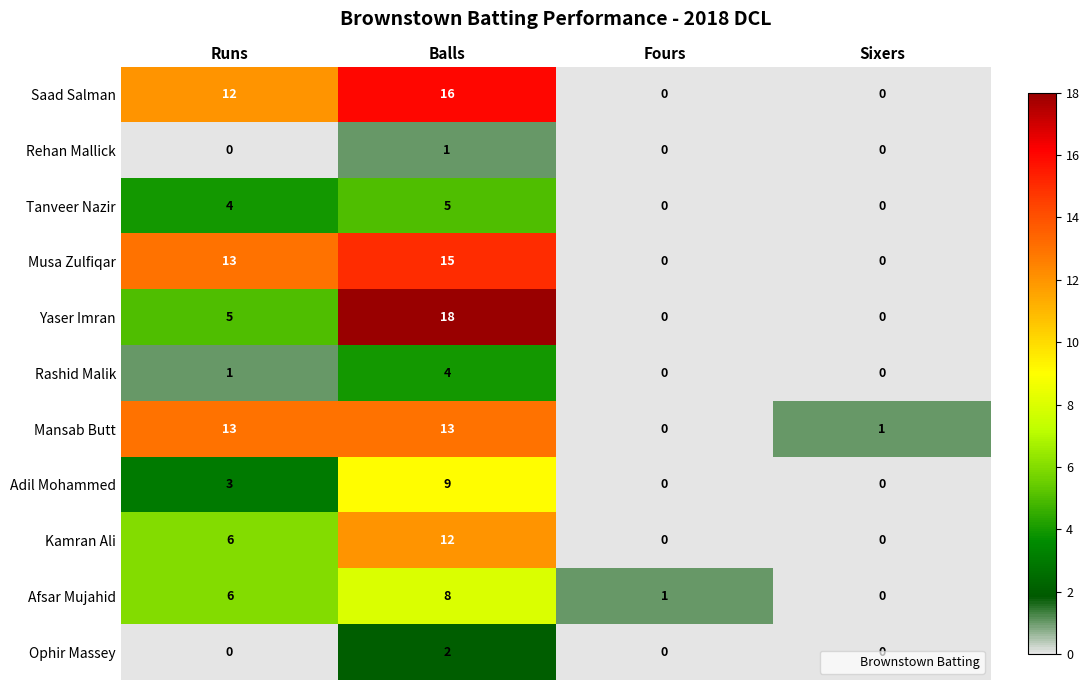

Where is Mansab Butt nearest to the value 6?

Sixers